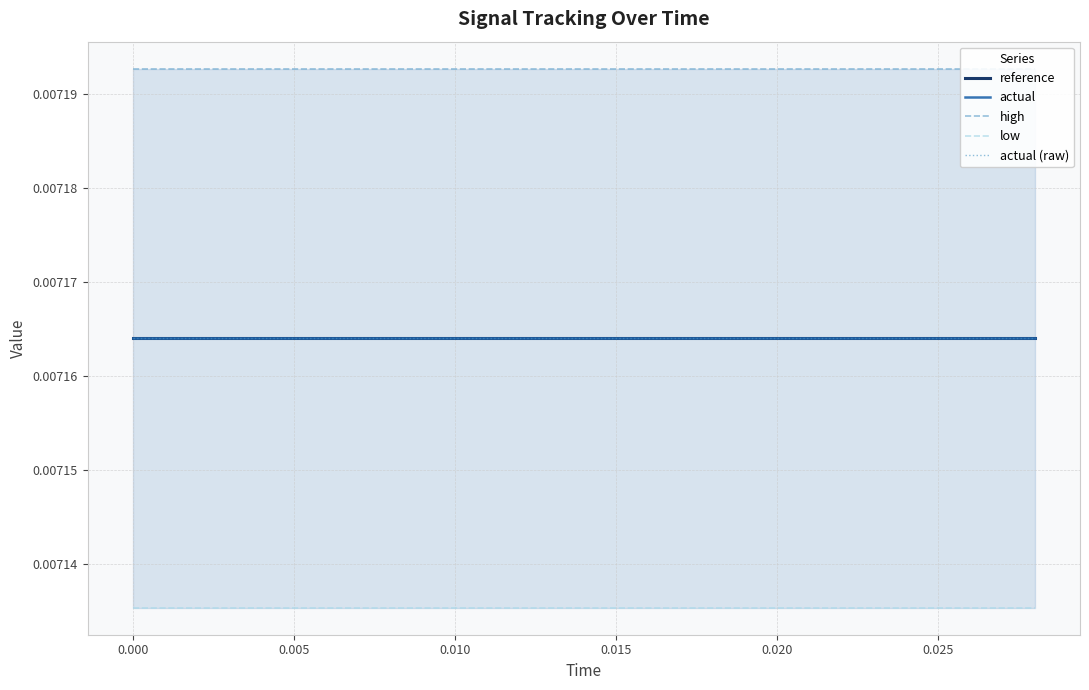

True or false: reference has more than 0 interior local peaks.

False